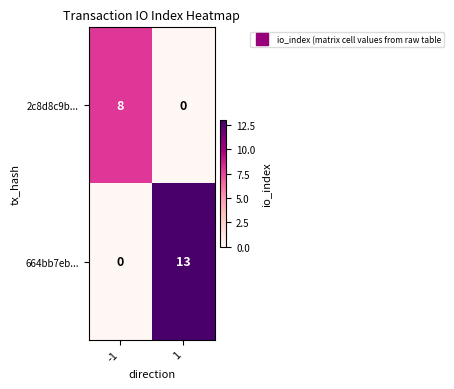

Which label corresponds to the largest value in the chart?

1